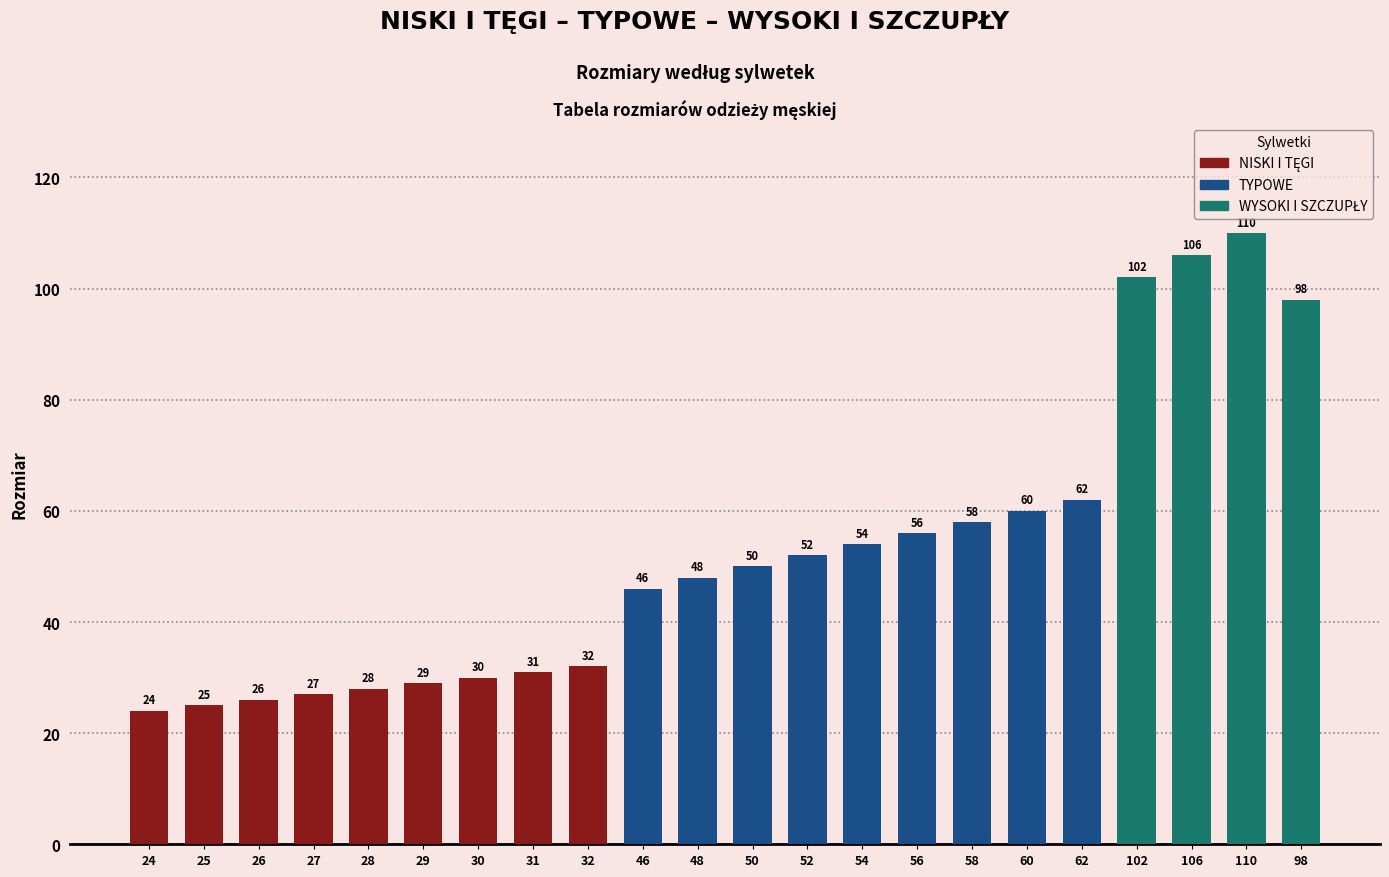

Approximately how many times larger is the value at 54 compared to 62?

0.9